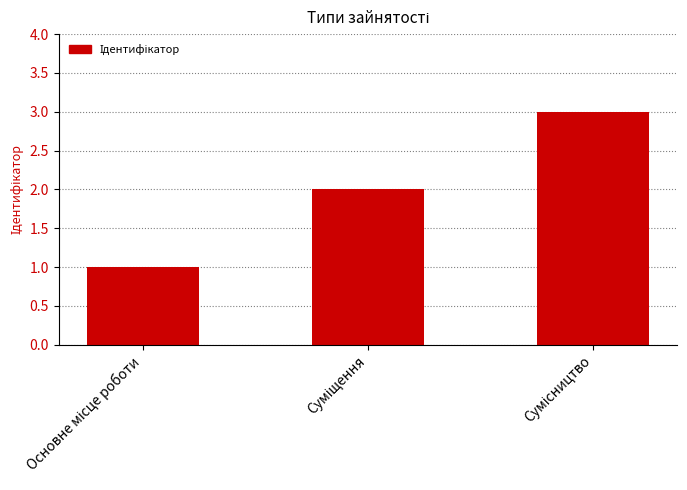

What is the greatest value displayed?

3